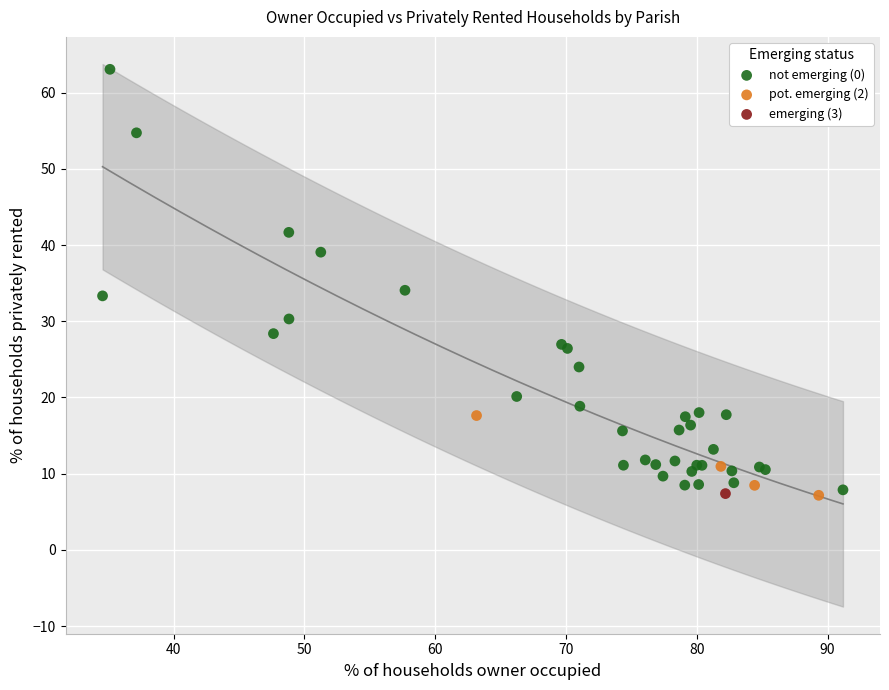

What are all the series names shown in the legend?

not emerging (0), pot. emerging (2), emerging (3)